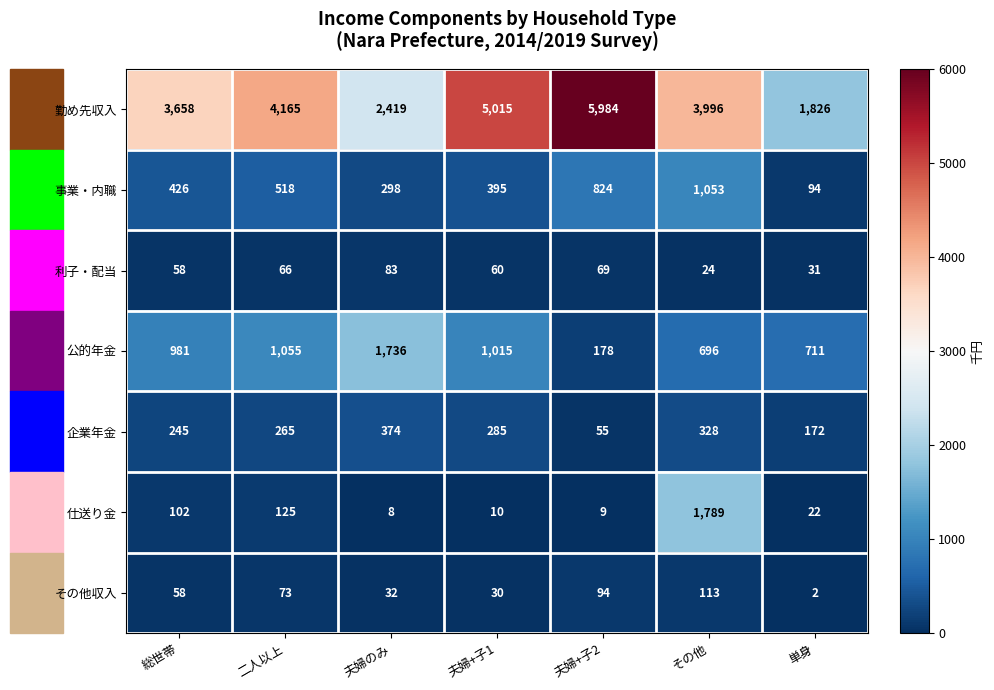

At which label does 企業年金 reach its peak?

夫婦のみ